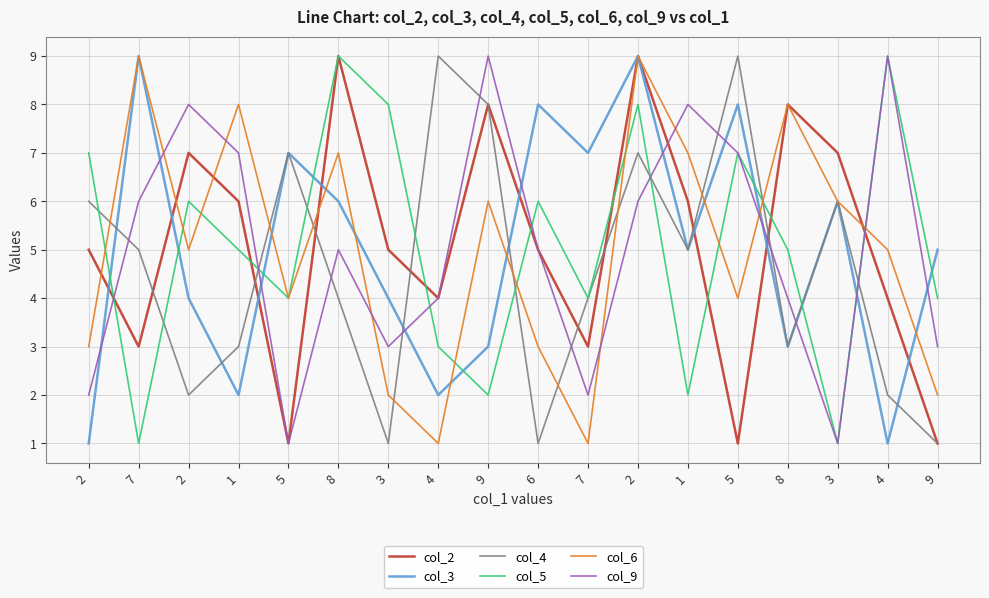

What is the maximum value for col_4?

9